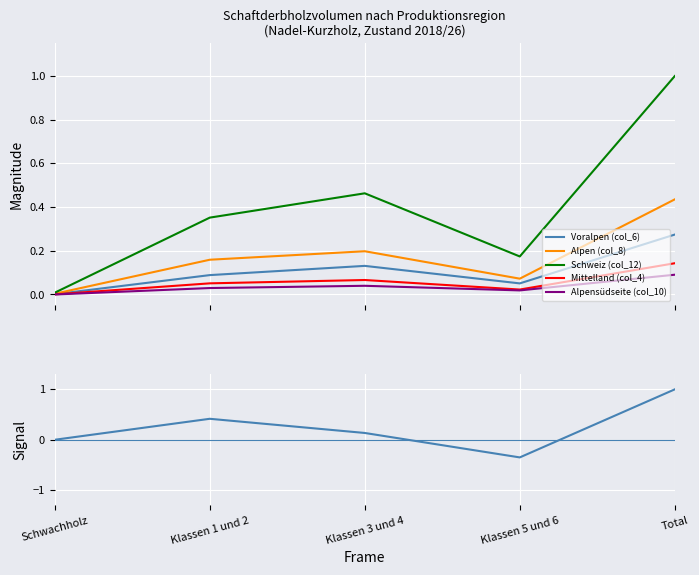

Which series has the widest spread of values?

Signal (Schweiz diff)